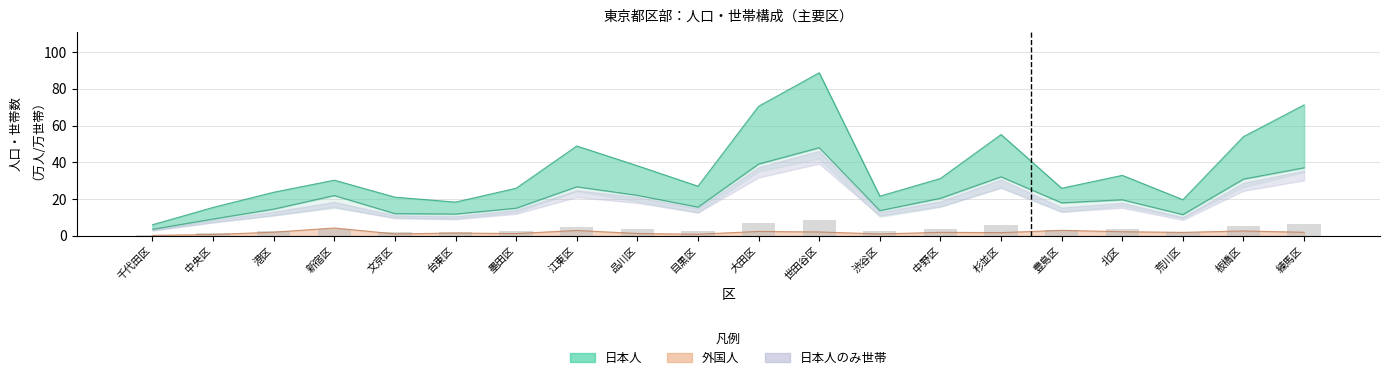

At which category does the chart reach its peak across all series?

世田谷区